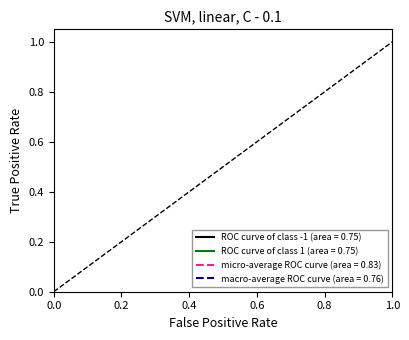

After their last crossing, which series has the higher values: micro-average ROC curve (area = 0.83) or macro-average ROC curve (area = 0.76)?

macro-average ROC curve (area = 0.76)